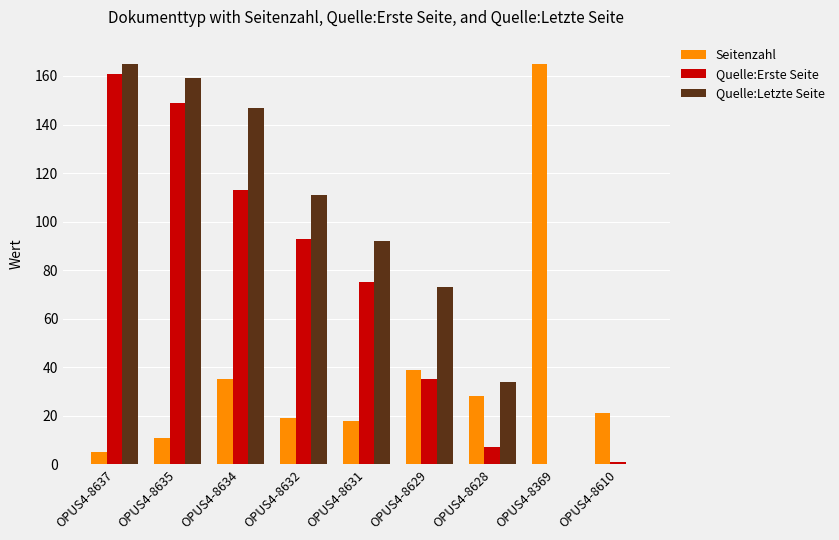

Reading left to right, extract all data points from this chart.

Seitenzahl: OPUS4-8637=5	OPUS4-8635=11	OPUS4-8634=35	OPUS4-8632=19	OPUS4-8631=18	OPUS4-8629=39	OPUS4-8628=28	OPUS4-8369=165	OPUS4-8610=21
Quelle:Erste Seite: OPUS4-8637=161	OPUS4-8635=149	OPUS4-8634=113	OPUS4-8632=93	OPUS4-8631=75	OPUS4-8629=35	OPUS4-8628=7	OPUS4-8369=0	OPUS4-8610=1
Quelle:Letzte Seite: OPUS4-8637=165	OPUS4-8635=159	OPUS4-8634=147	OPUS4-8632=111	OPUS4-8631=92	OPUS4-8629=73	OPUS4-8628=34	OPUS4-8369=0	OPUS4-8610=0